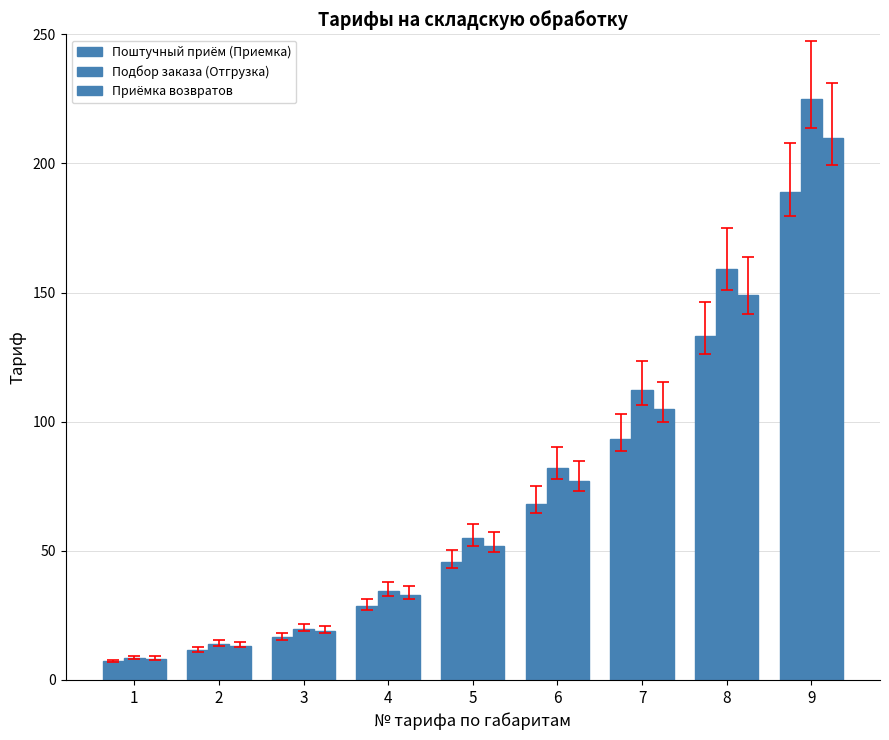

Reading left to right, list all the values displayed in this chart.

Поштучный приём (Приемка): 1=7.2	2=11.6	3=16.5	4=28.6	5=45.7	6=68.2	7=93.5	8=133.0	9=189.0
Подбор заказа (Отгрузка): 1=8.6	2=13.9	3=19.8	4=34.4	5=54.8	6=81.9	7=112.2	8=159.0	9=225.0
Приёмка возвратов: 1=8.3	2=13.3	3=19.0	4=33.0	5=52.0	6=77.0	7=105.0	8=149.0	9=210.0